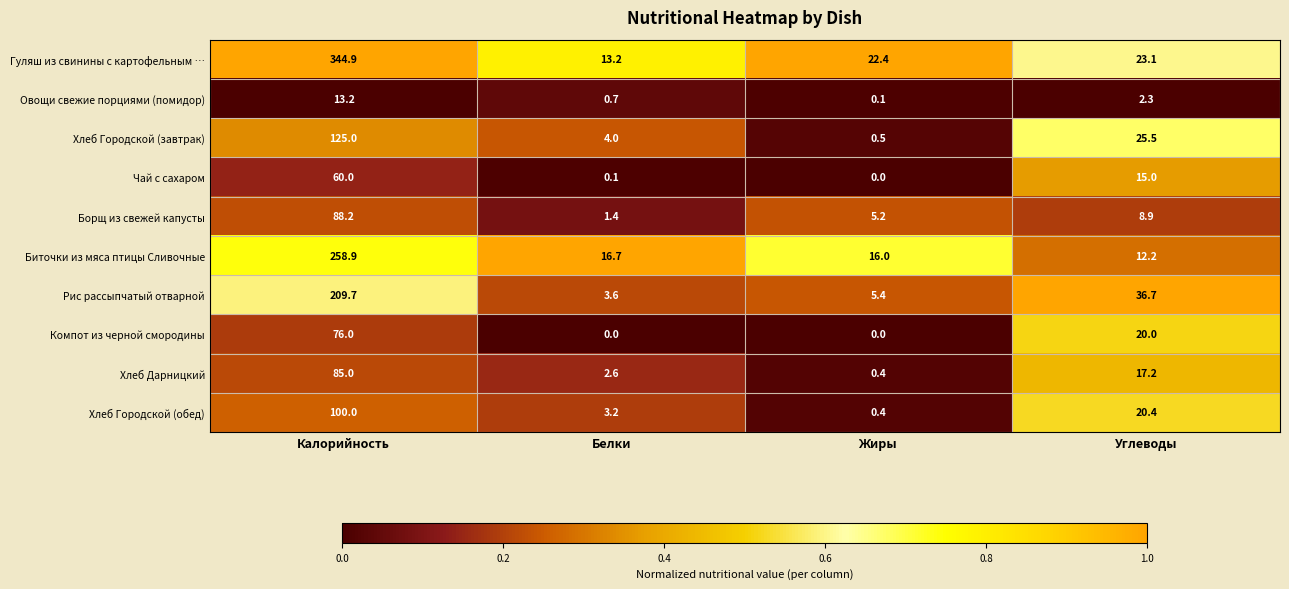

At which label does Гуляш из свинины с картофельным … reach its peak?

Калорийность